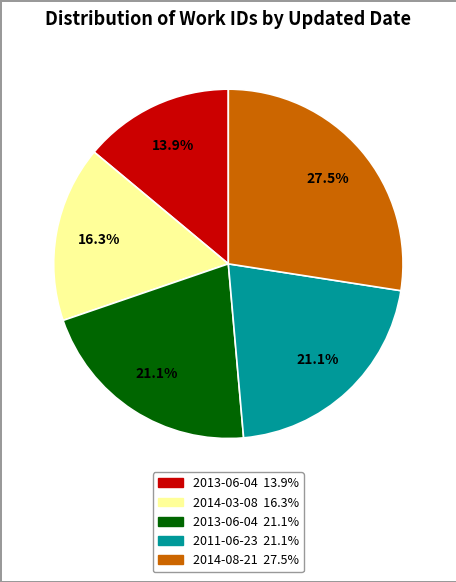

Is there a majority slice in this chart?

No